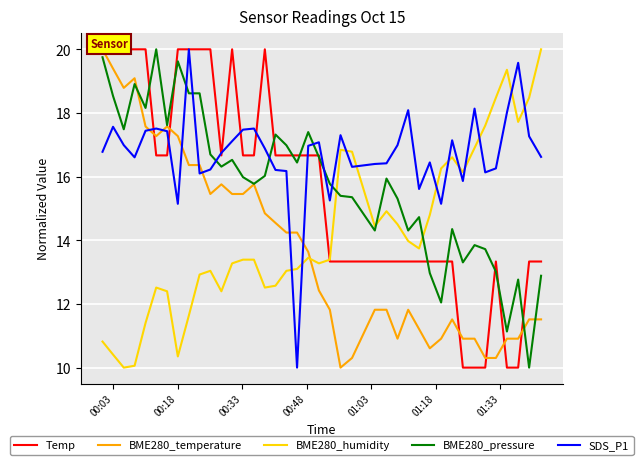

After their last crossing, which series has the higher values: SDS_P1 or BME280_pressure?

SDS_P1